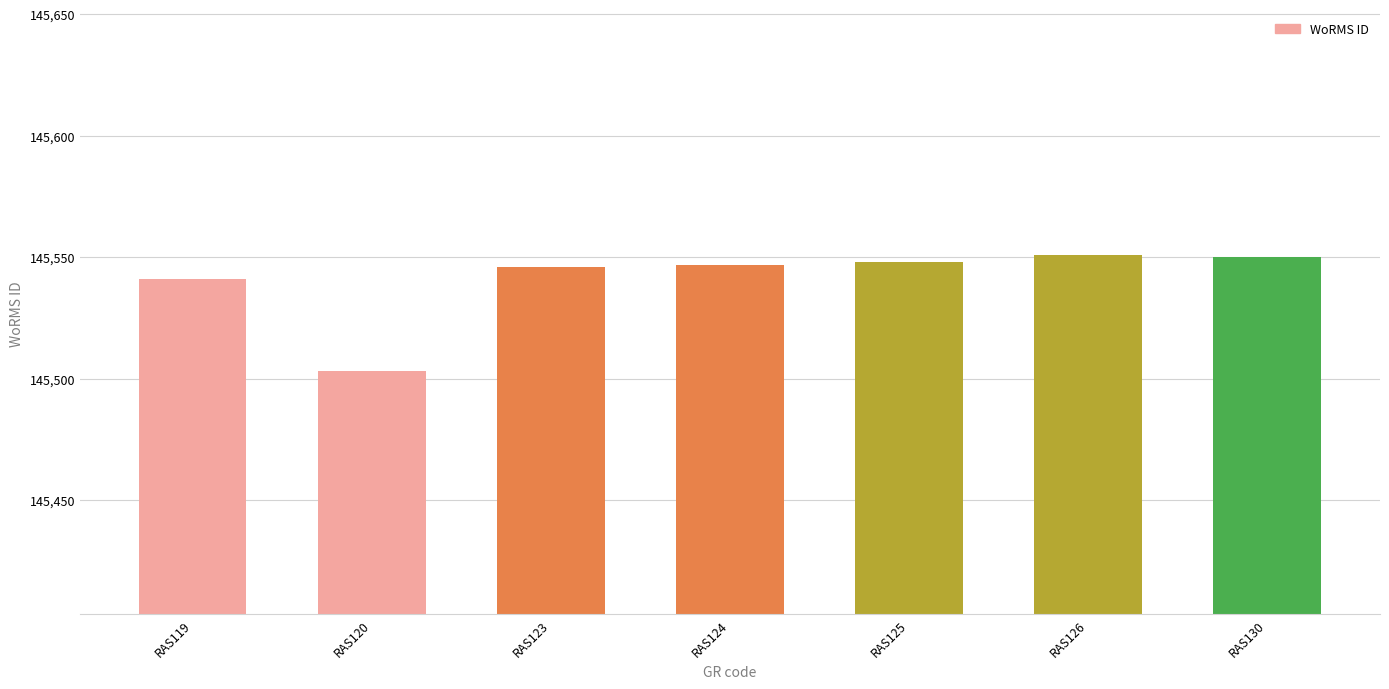

What is the difference between the maximum and second lowest values?

10